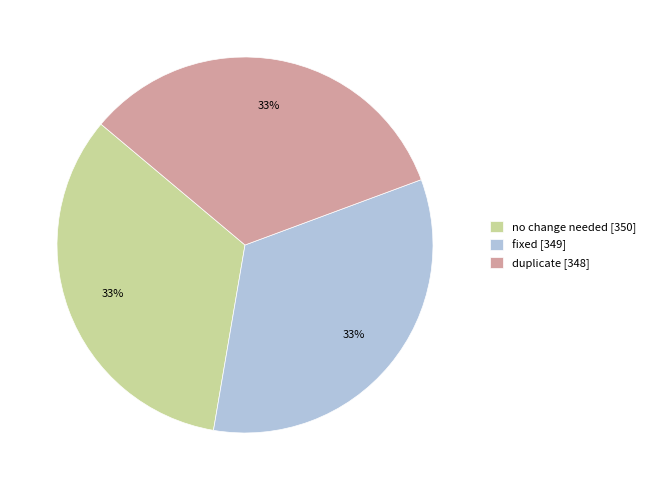

True or false: no change needed accounts for 24% of the total.

False